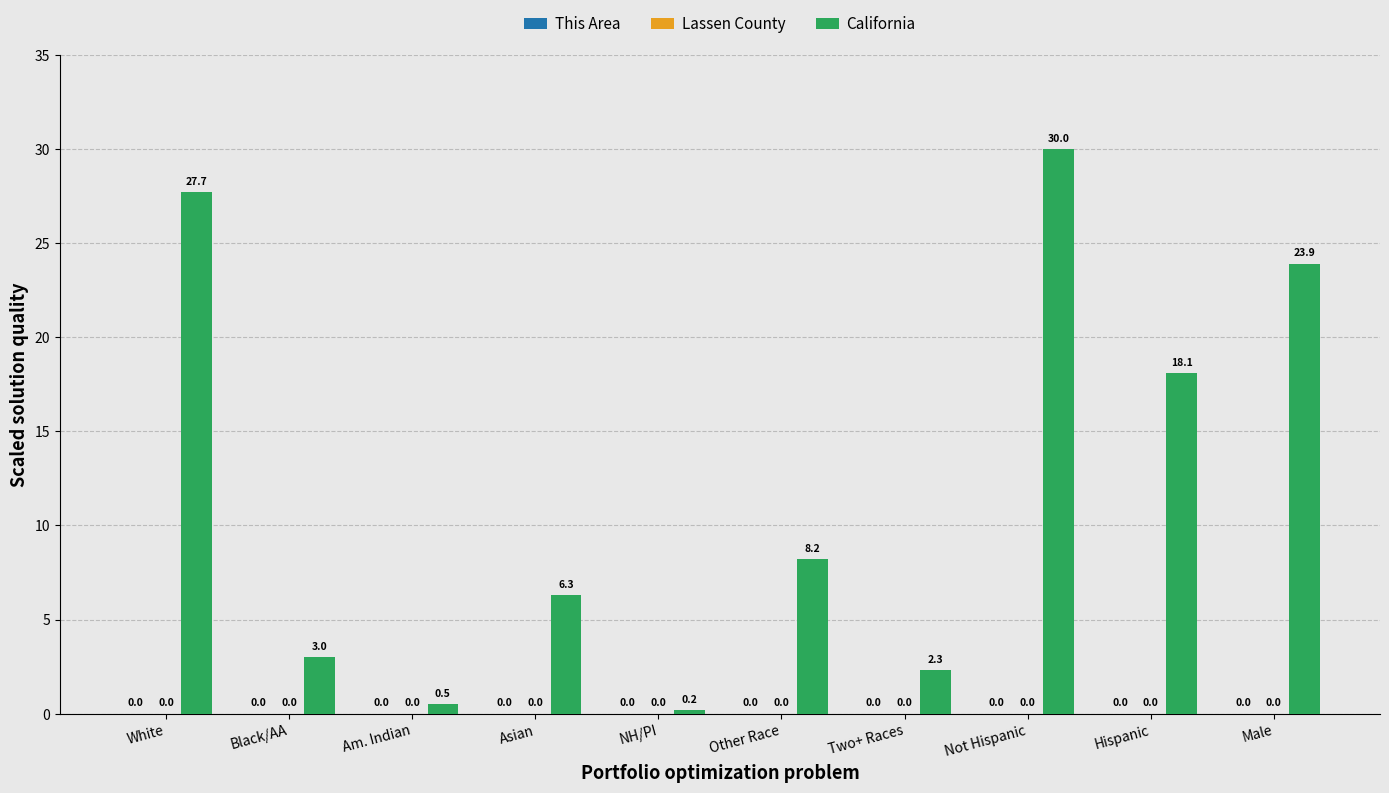

Does the chart contain any negative values?

No